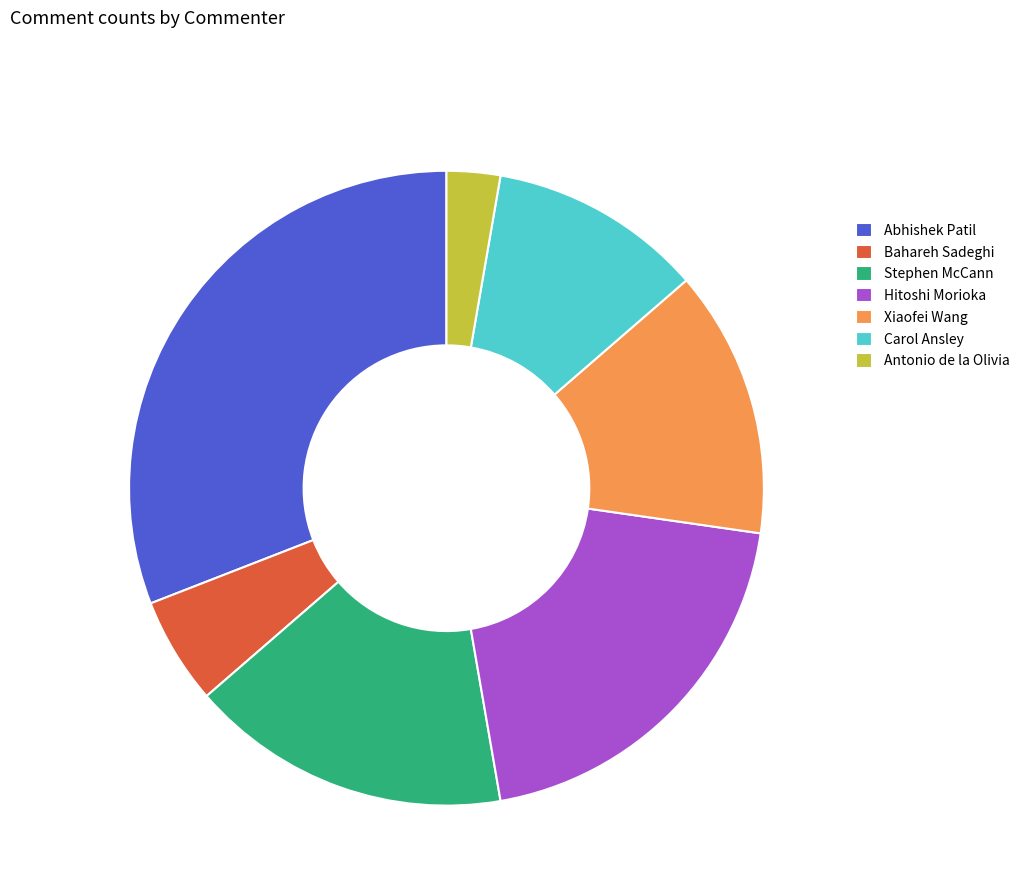

Count the number of slices in the pie.

7